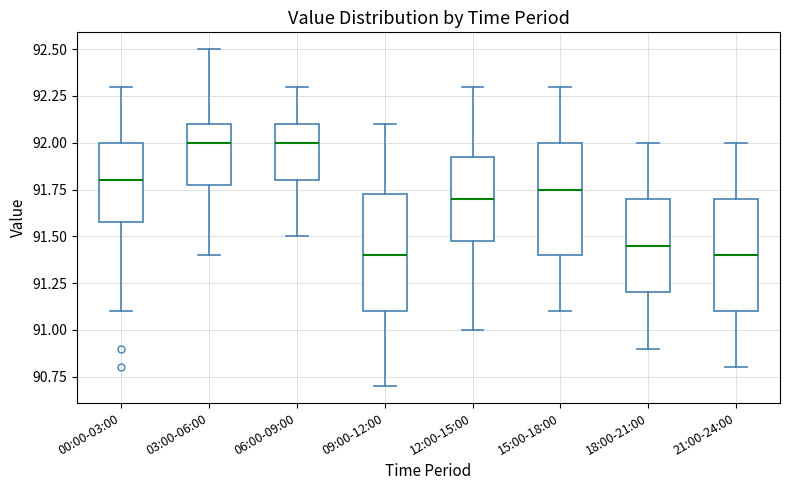

Where does the median line of the box for 03:00-06:00 sit on the y-axis? The values are not printed on the chart, so give them approximately, as read against the axis.

92.00